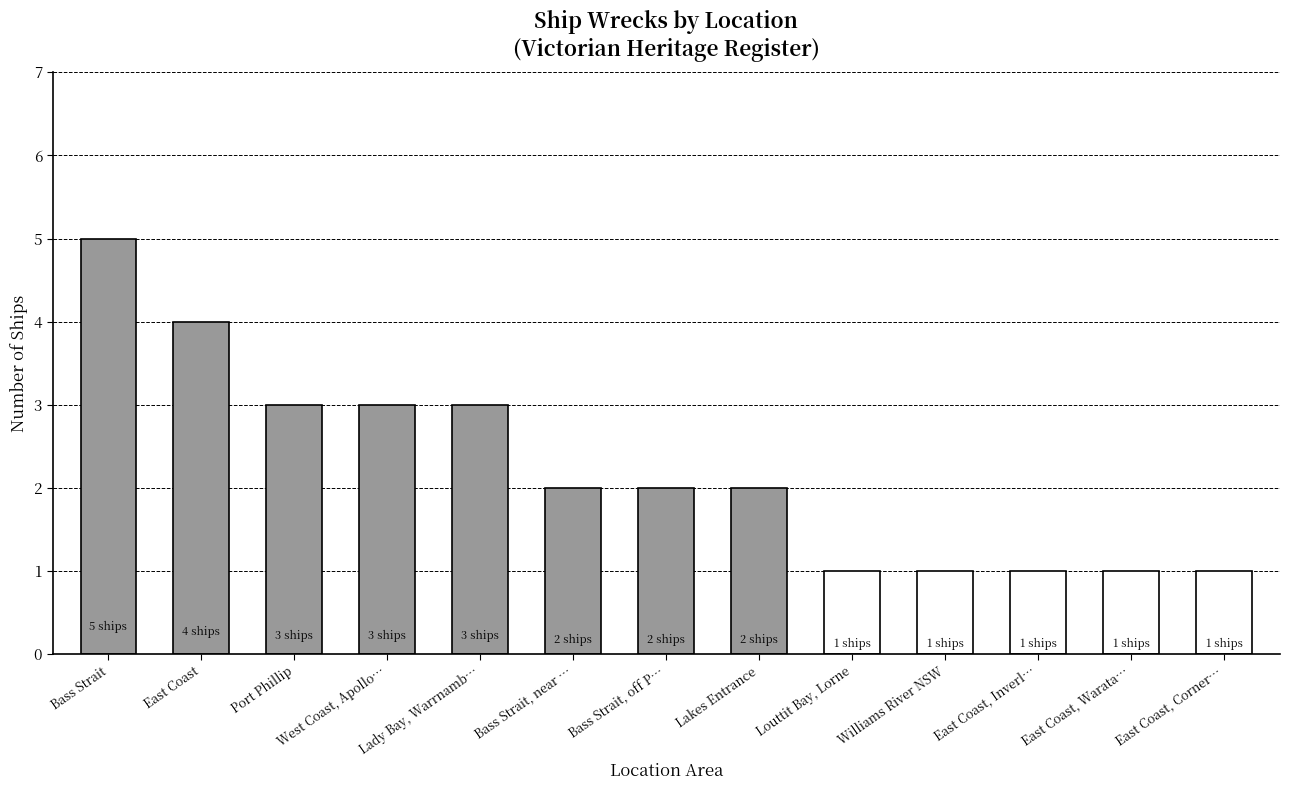

How many distinct data groups are displayed?

1